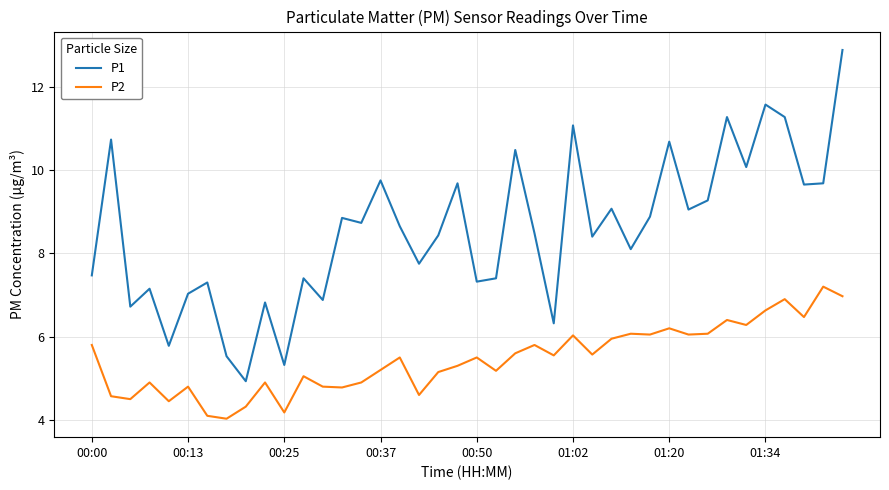

Which series has the largest total across all categories?

P1